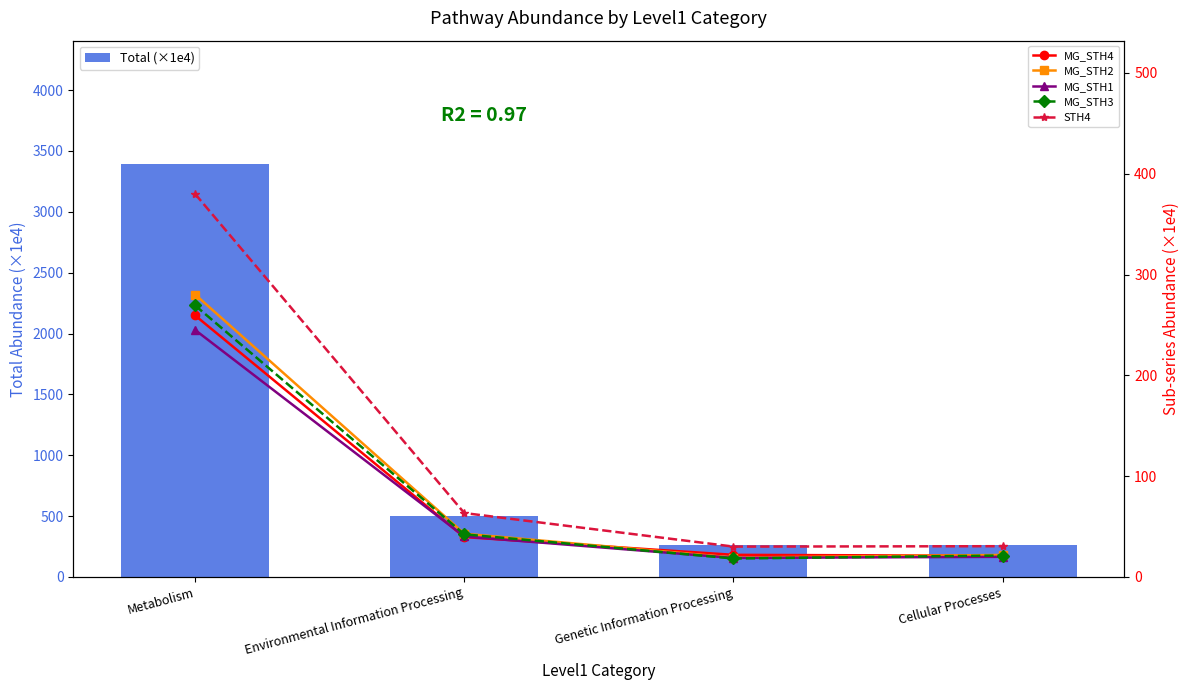

What is the label of the 2nd bar from the right?

Genetic Information Processing